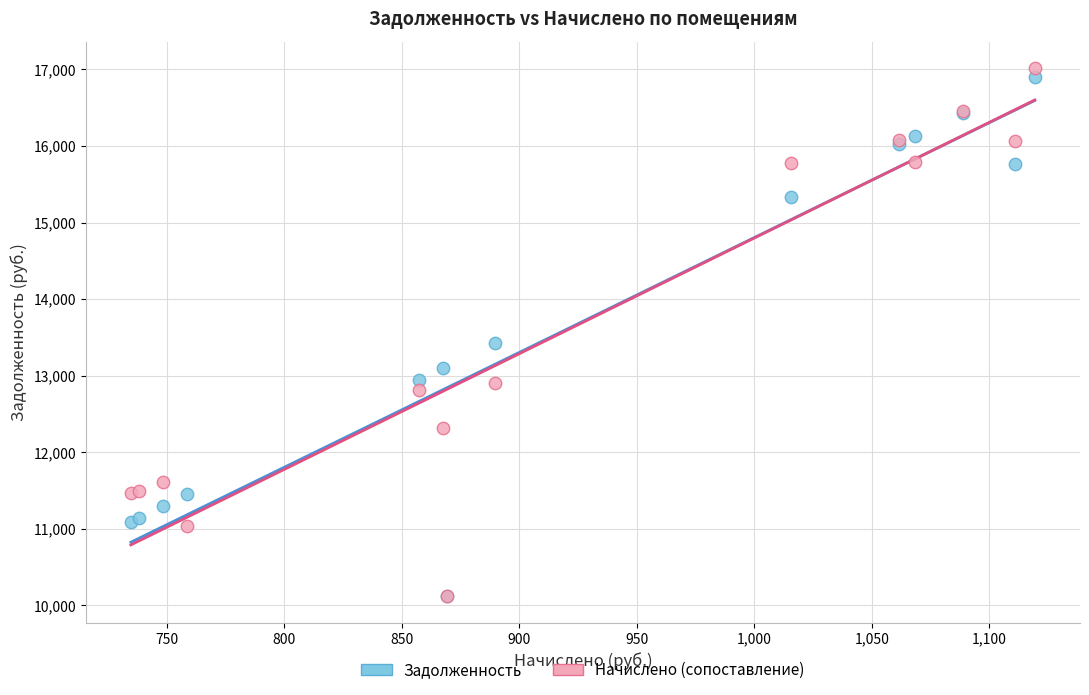

Across all series, what Y value is closest to 13567?

13430.6